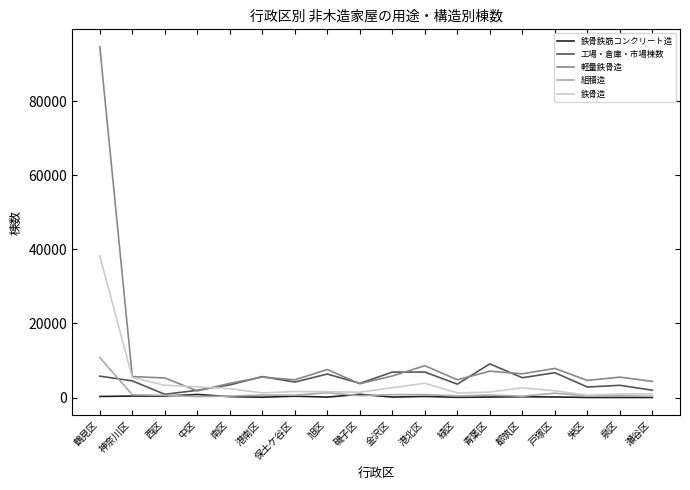

How many lines are shown in the chart?

5